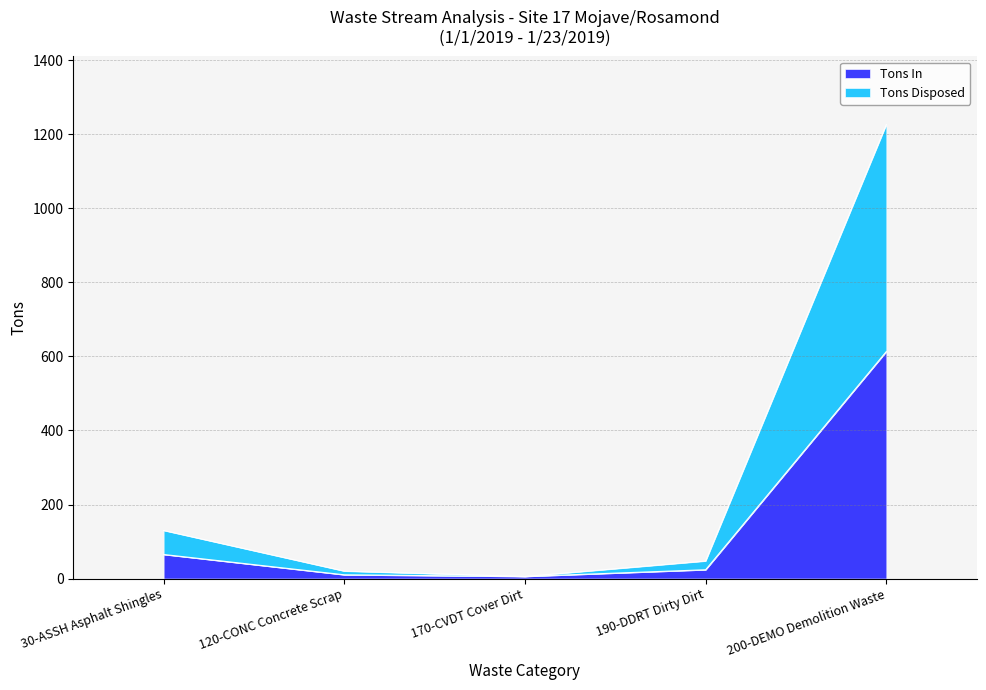

How many lines are shown in the chart?

2